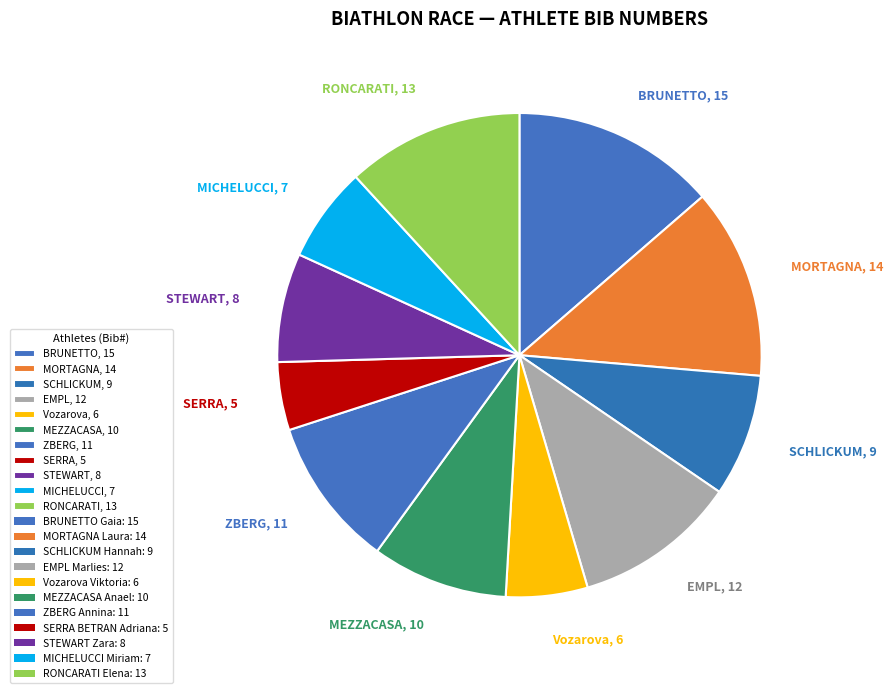

Do SCHLICKUM, 9 and MICHELUCCI, 7 together represent more than half of the pie?

No